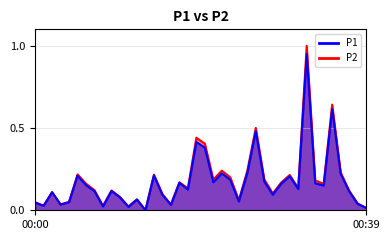

In P2, how many points are lower than both neighbors (excluding endpoints)?

12